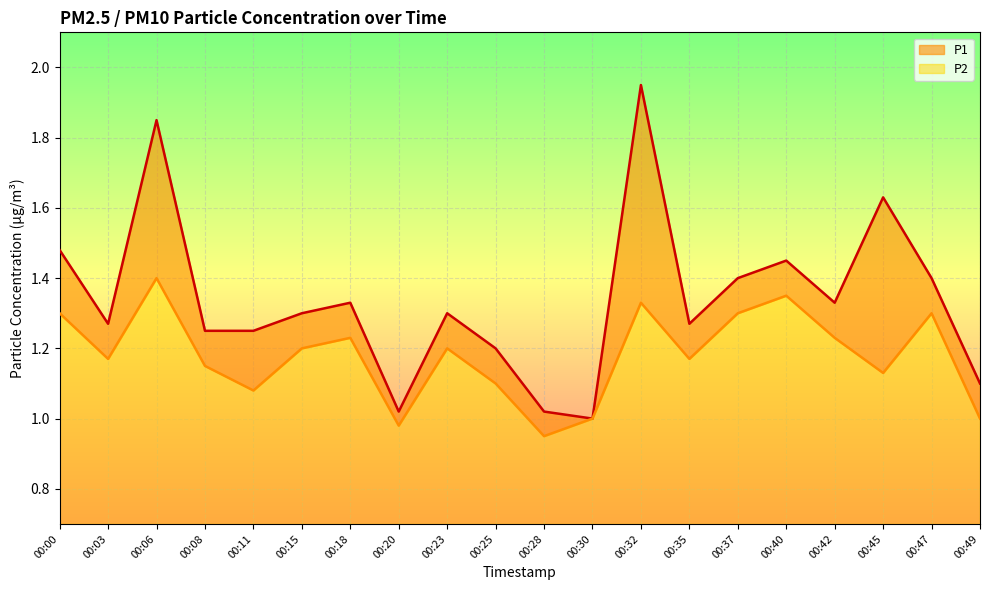

What is the difference between the maximum and minimum values in the P1 series?

0.9